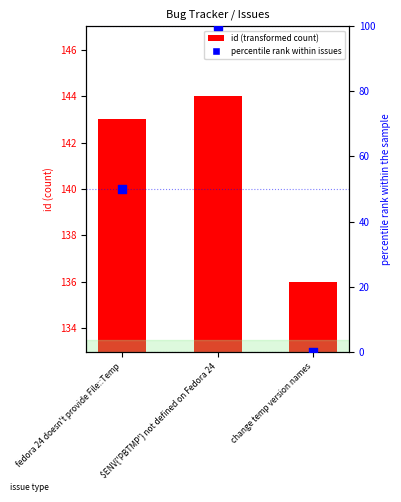

Between fedora 24 doesn't provide File::Temp and $ENV{'PBTMP'} not defined on Fedora 24, which is larger?

$ENV{'PBTMP'} not defined on Fedora 24